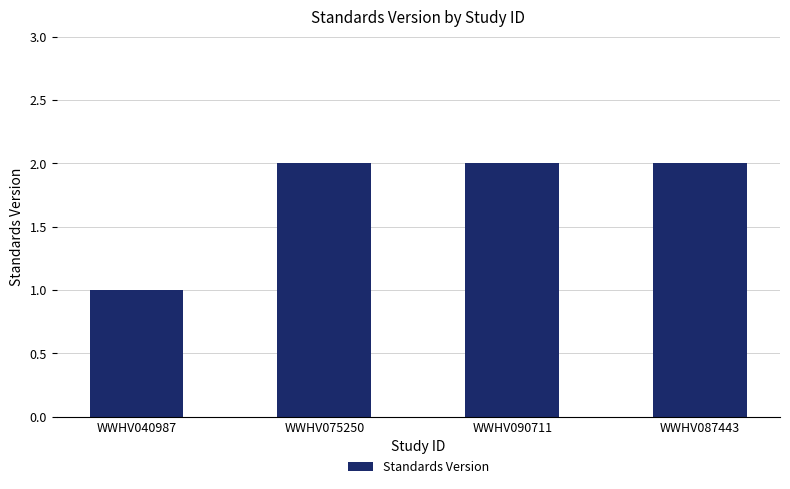

What is the value of the 1st bar from the left?

1